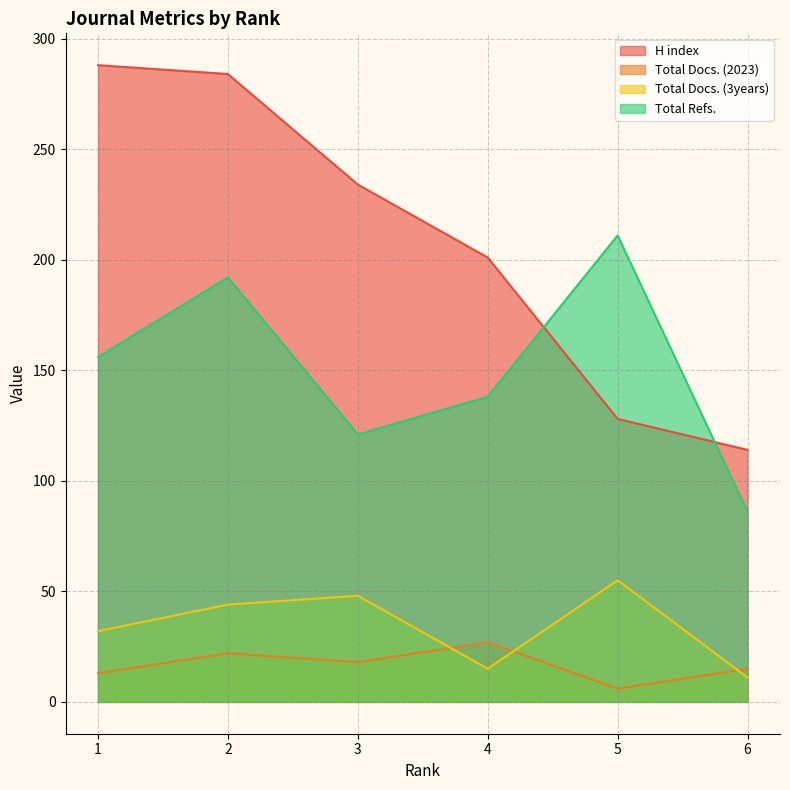

At which category does Total Docs. (2023) reach its first local valley?

3